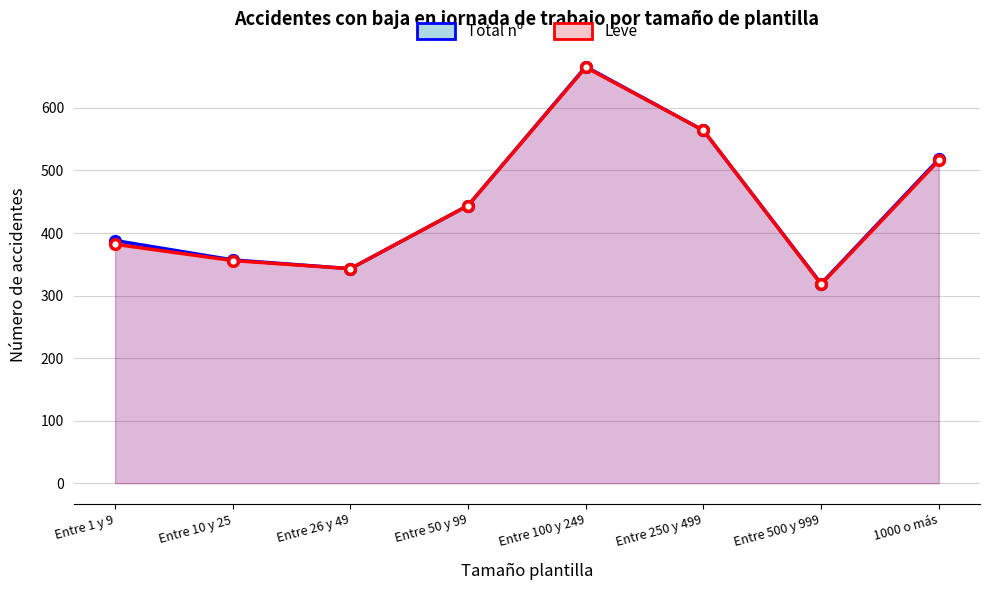

True or false: Total nº and Leve intersect in this chart.

False